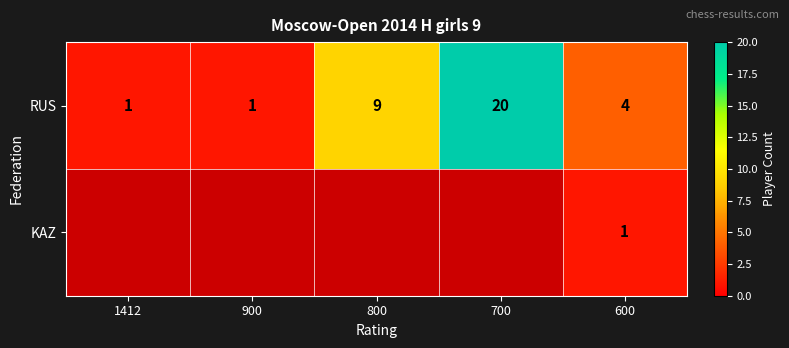

True or false: RUS has a value of 1 at 1412.

True